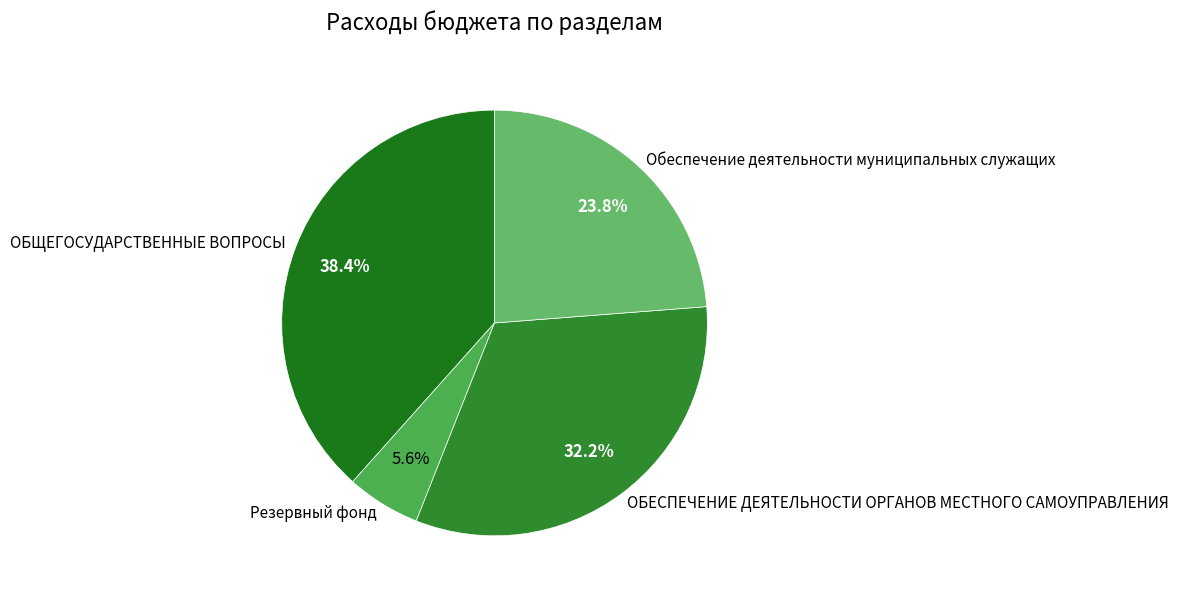

Which category has the smallest portion of the pie?

Резервный фонд